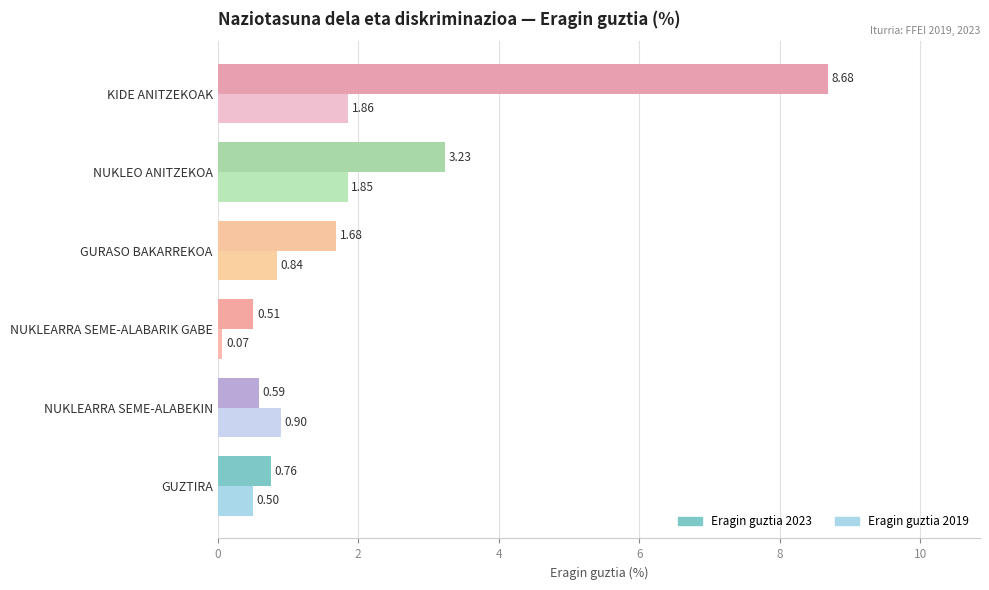

Between GUZTIRA and NUKLEO ANITZEKOA, which series saw the biggest shift?

Eragin guztia 2023